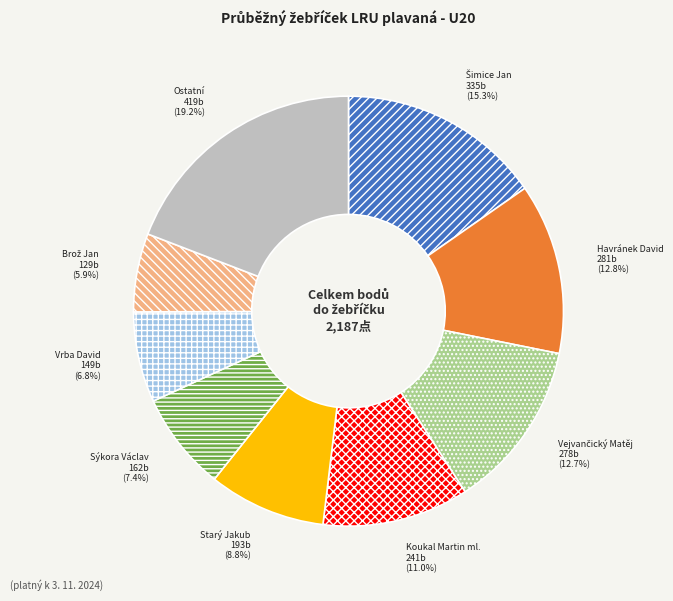

What is the largest slice in the pie chart?

Ostatní